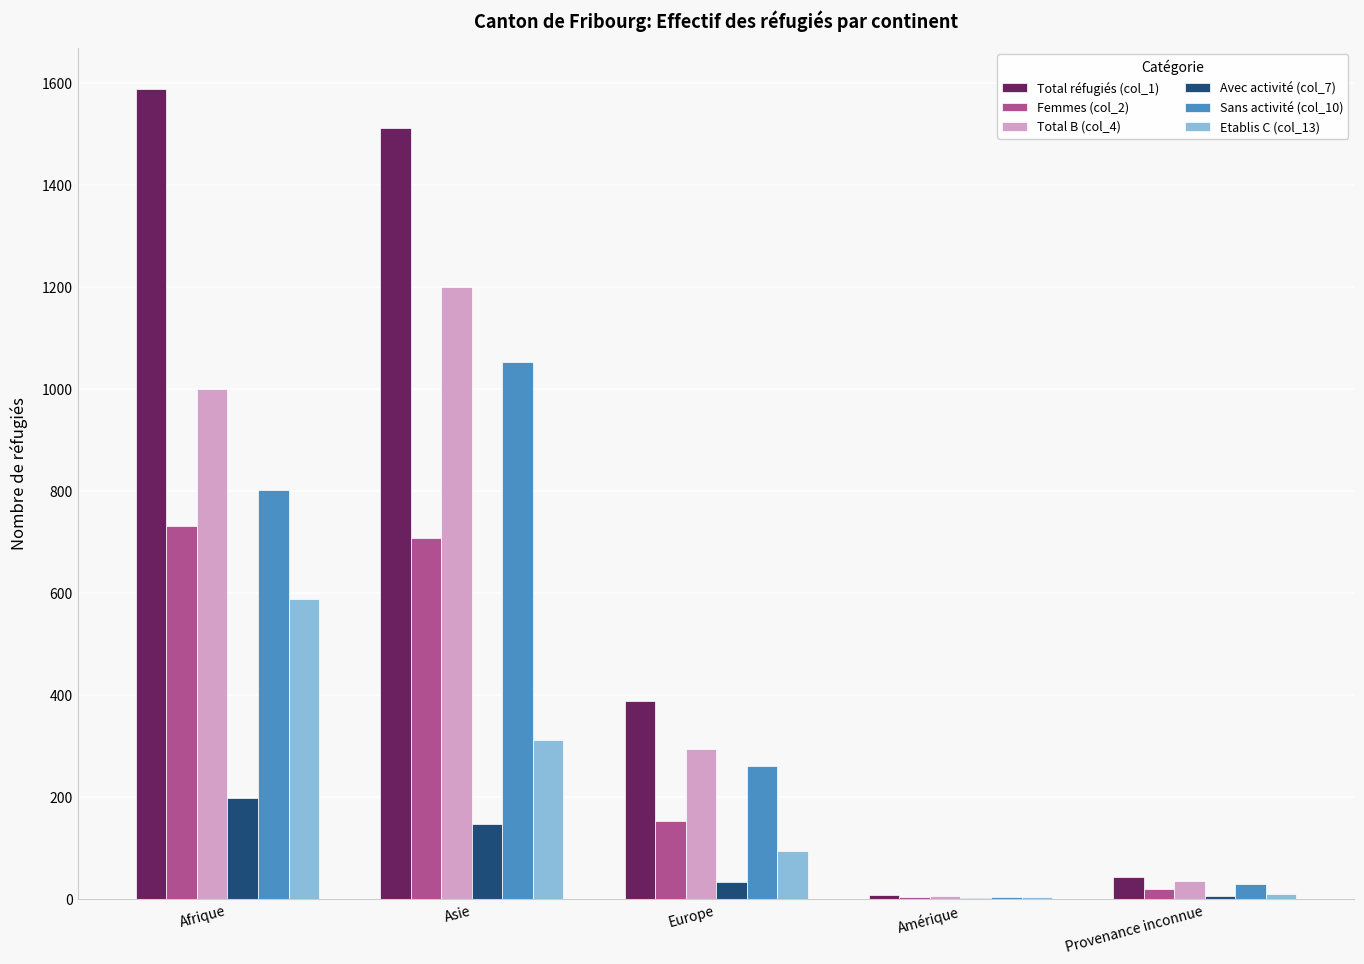

What value does the Femmes (col_2) series have at Europe, to the nearest 10?

150